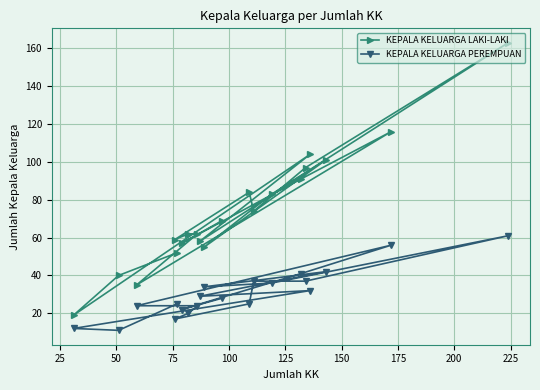

True or false: KEPALA KELUARGA LAKI-LAKI and KEPALA KELUARGA PEREMPUAN cross at least once.

False